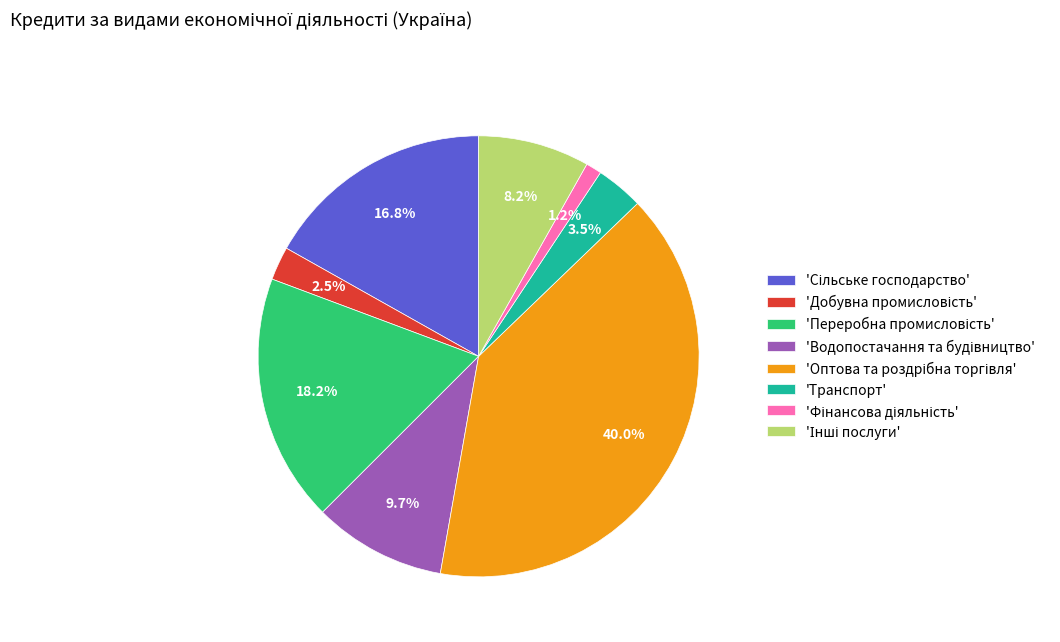

Is there any slice that represents more than half of the pie?

No